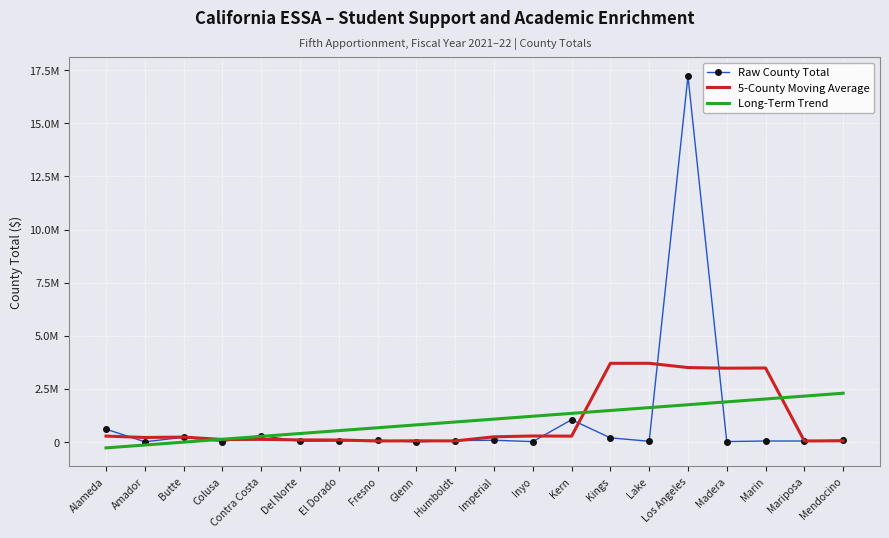

What is the difference between the highest and lowest values at Contra Costa?

180590.6